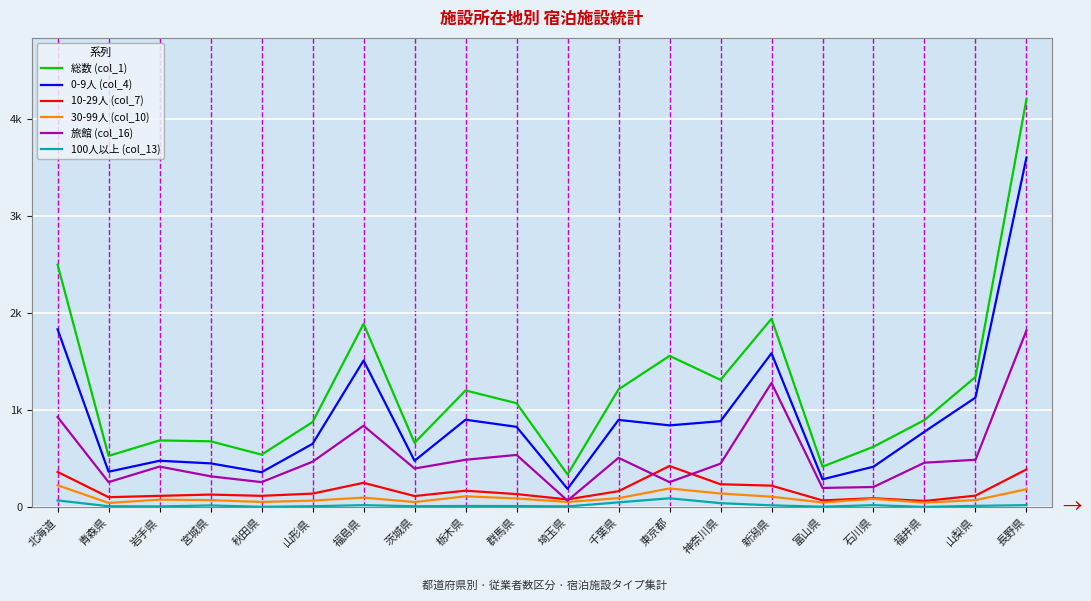

Reading left to right, extract all data points from this chart.

総数 (col_1): 2497	530	689	680	543	878	1888	664	1203	1072	339	1214	1559	1312	1941	419	624	899	1342	4200
0-9人 (col_4): 1832	367	480	453	362	654	1511	480	902	829	191	900	844	887	1586	289	419	779	1130	3599
10-29人 (col_7): 365	105	119	132	119	142	253	117	172	137	82	167	426	238	224	72	94	66	121	391
30-99人 (col_10): 228	46	80	75	56	70	101	55	114	92	56	95	195	143	110	51	88	49	75	187
旅館 (col_16): 930	260	420	320	260	470	840	400	490	540	70	510	260	450	1280	200	210	460	490	1820
100人以上 (col_13): 72	12	10	20	6	12	23	12	15	14	10	52	94	44	21	7	23	5	16	23